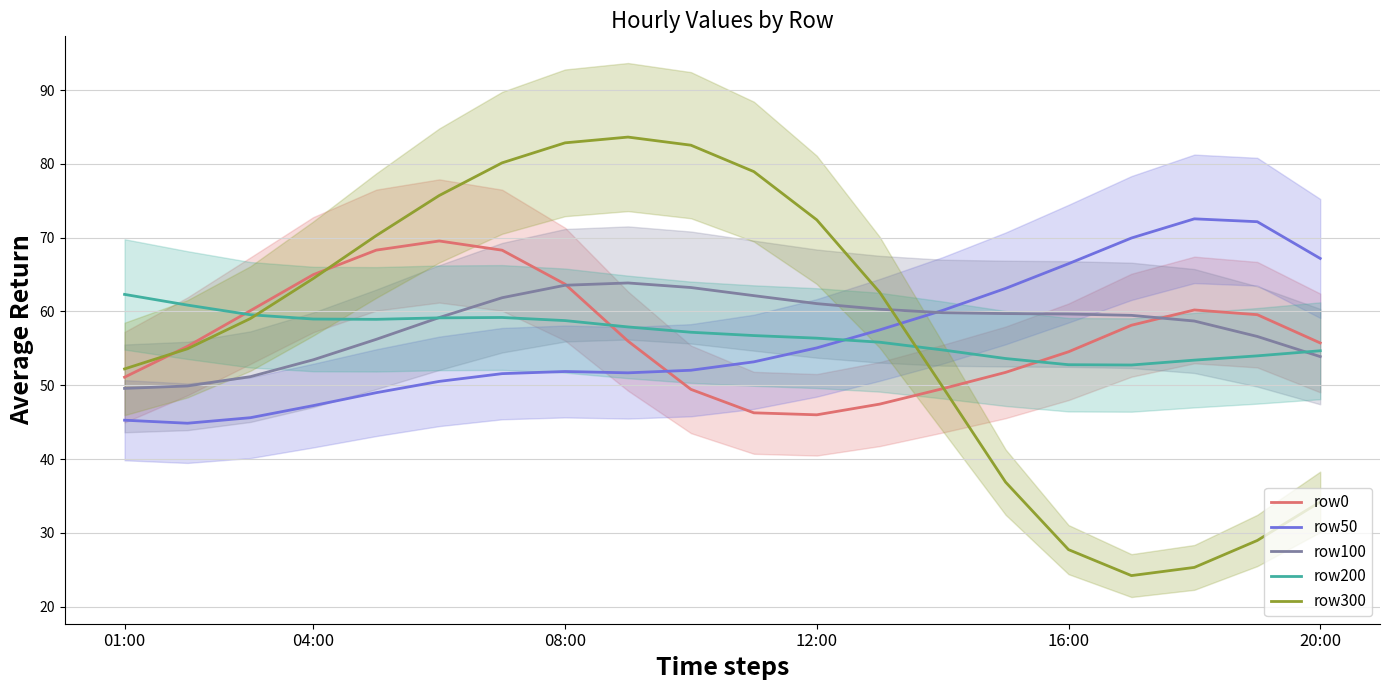

Which series ends up on top after the final intersection of row100 and row300?

row100